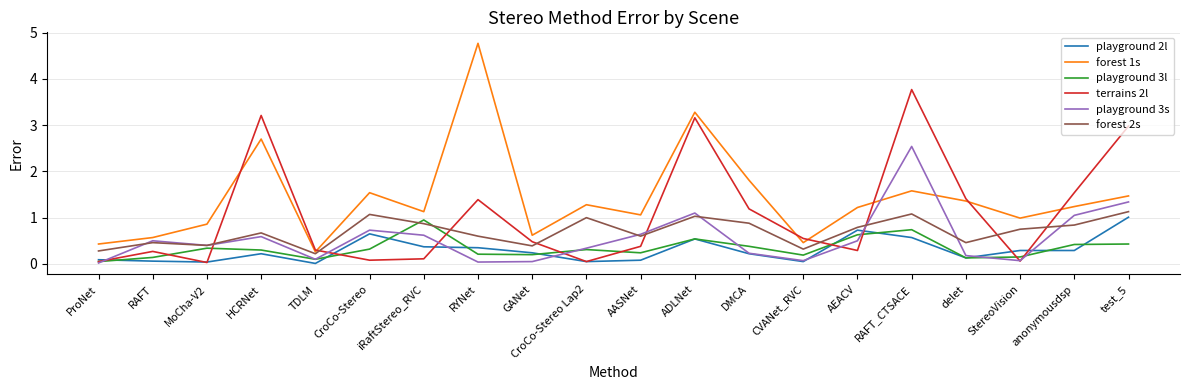

How many lines are shown in the chart?

6